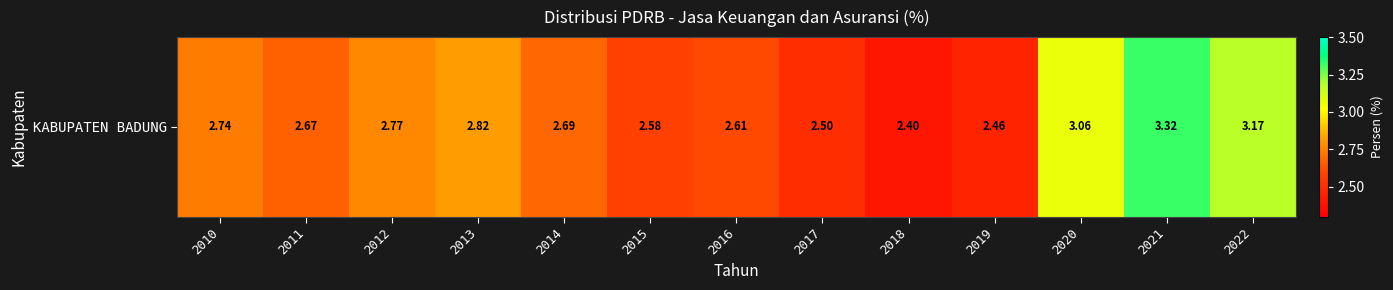

What is the approximate value at 2019?

2.5